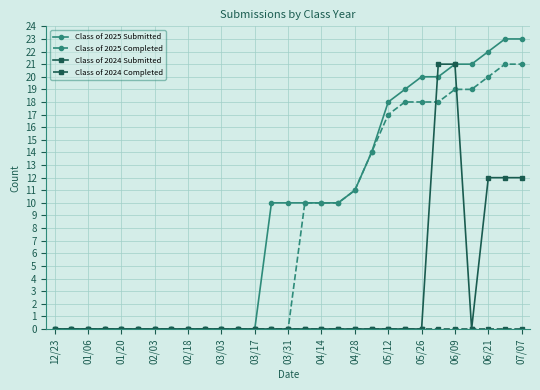

Which series has the largest range (max minus min)?

Class of 2025 Submitted